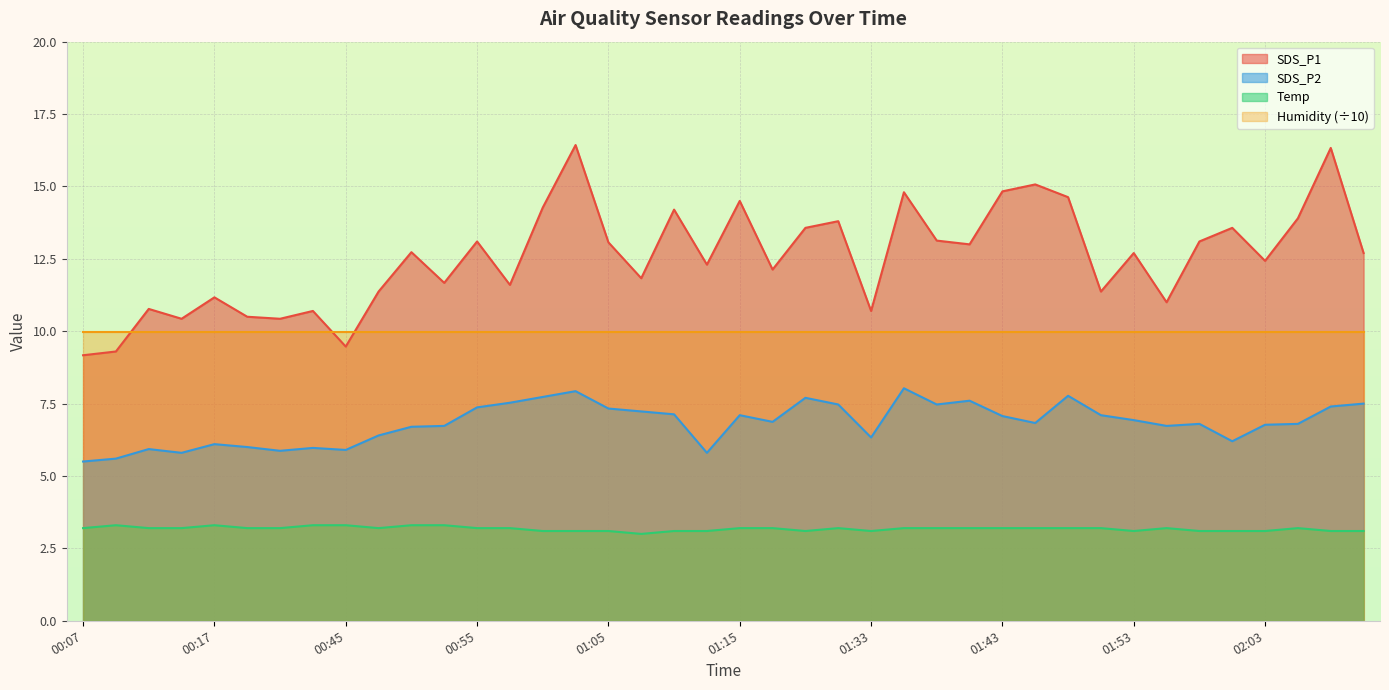

How many categories are shown in the chart?

40